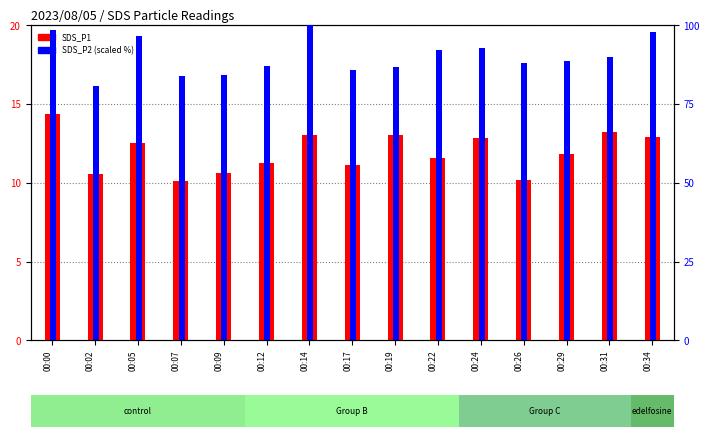

Which series has the largest total across all categories?

SDS_P2